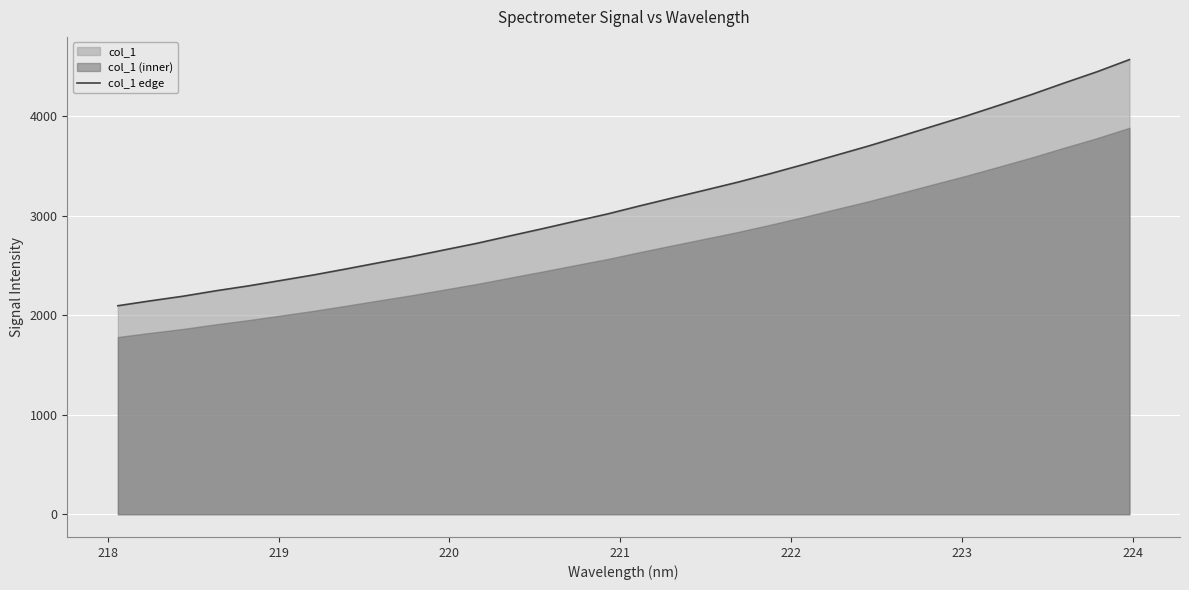

What is the minimum value for col_1 edge?

2096.4